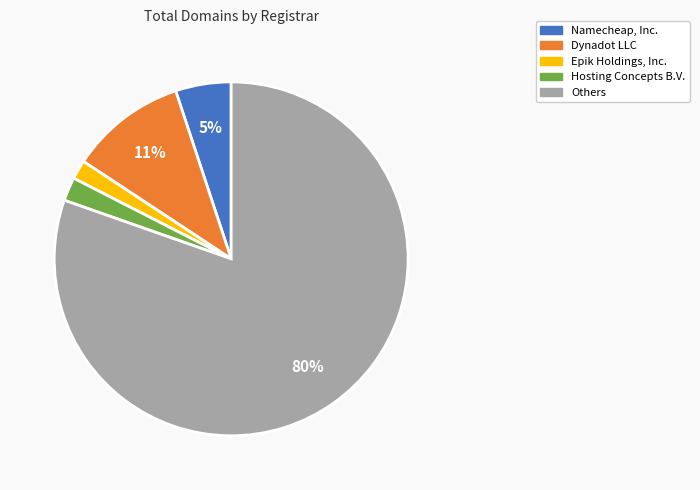

Do Others and Epik Holdings, Inc. together represent more than half of the pie?

Yes